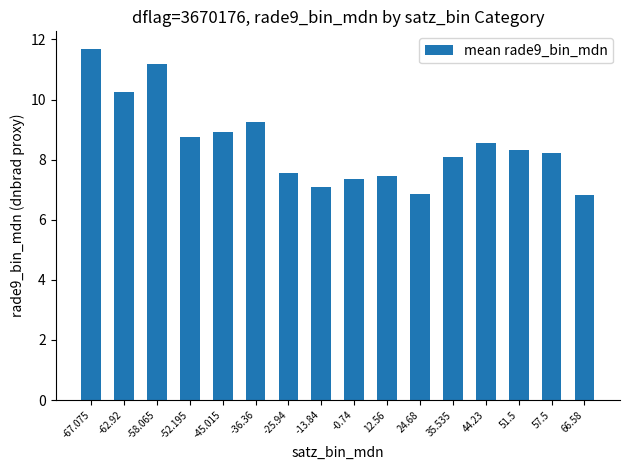

What is the difference between the maximum and minimum values?

4.8